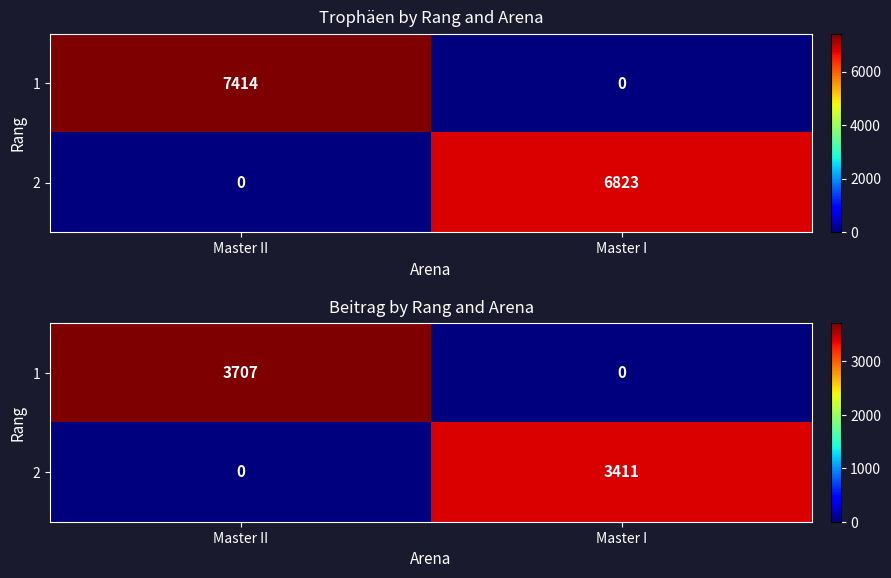

Rank the series by their average value, from lowest to highest.

2, 1